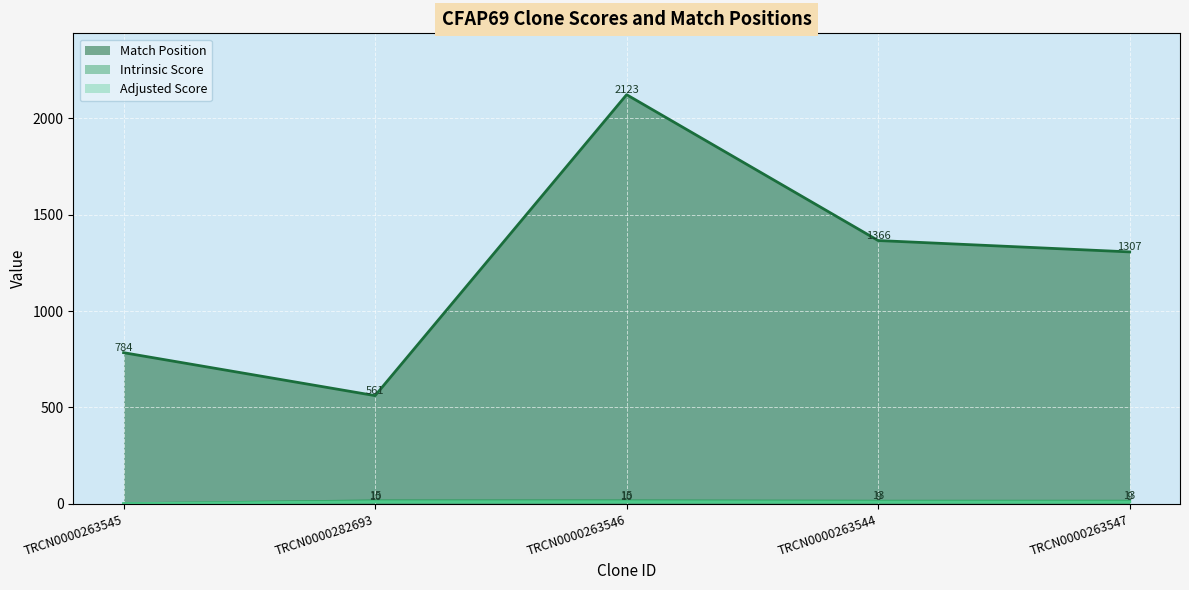

The value of Match Position at TRCN0000263545 is 784.0. True or false?

True